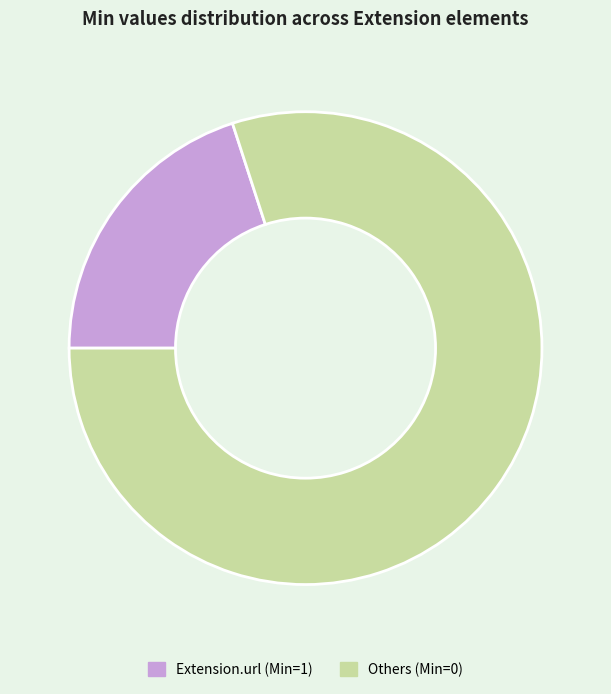

Is it true that Others (Min=0) is 80% of the pie?

True